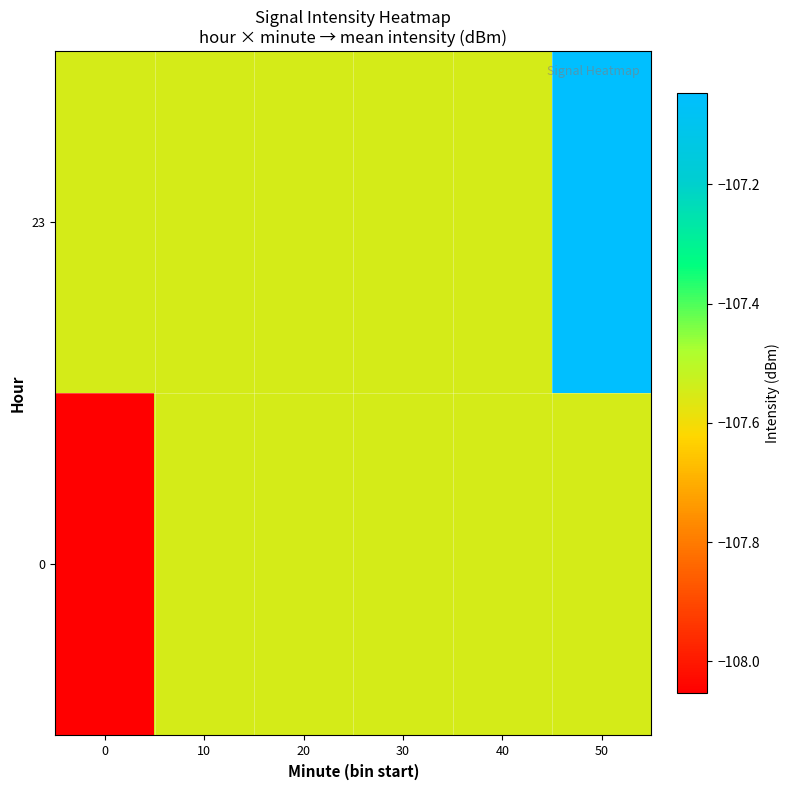

Which has a higher value, 50 or 20?

50